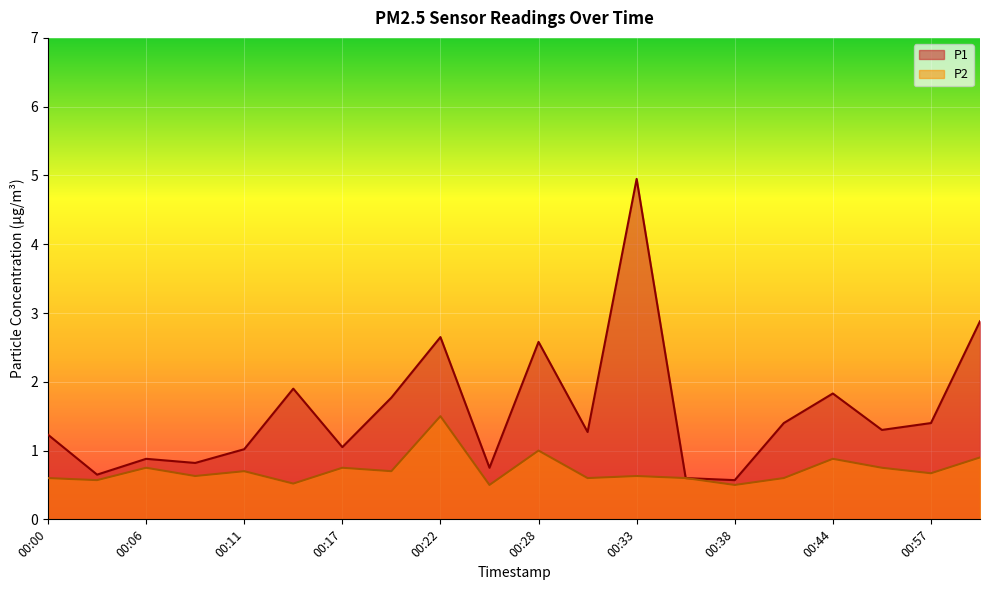

At 00:00, list the series in order from smallest to largest.

P2, P1